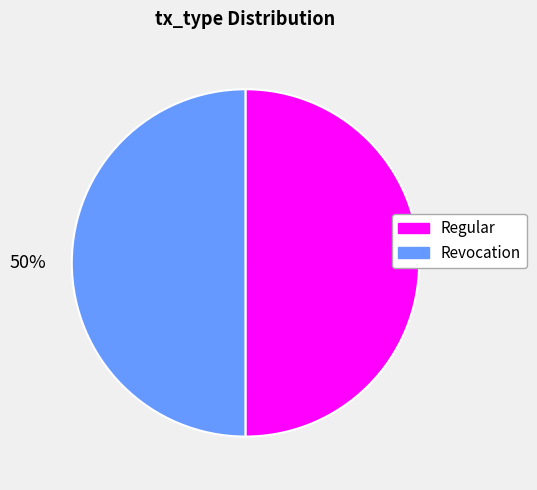

How many slices are in this pie chart?

2